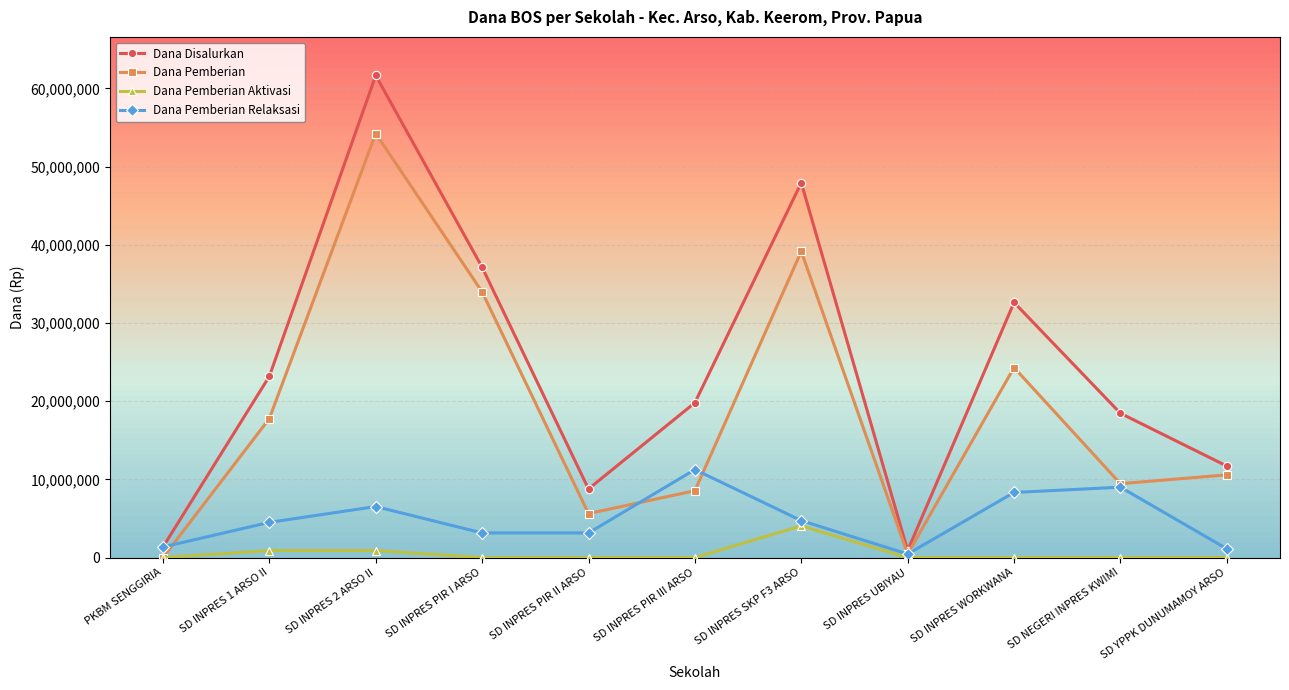

What is the highest value of the Dana Pemberian Relaksasi series?

11250000